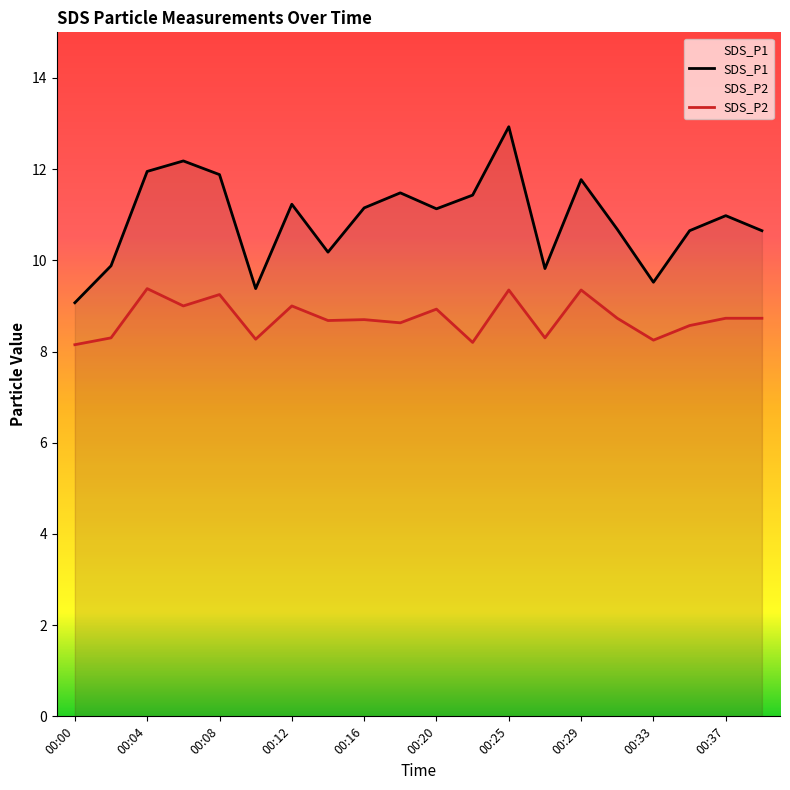

Which series has the largest range (max minus min)?

SDS_P1